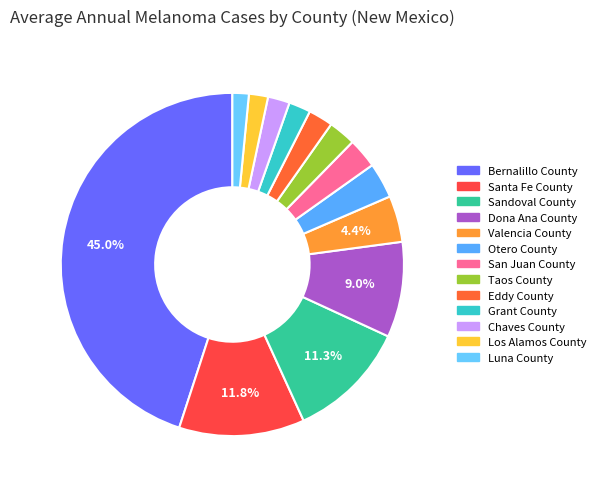

Rank the categories by value from lowest to highest.

Luna County, Los Alamos County, Grant County, Chaves County, Eddy County, Taos County, San Juan County, Otero County, Valencia County, Dona Ana County, Sandoval County, Santa Fe County, Bernalillo County